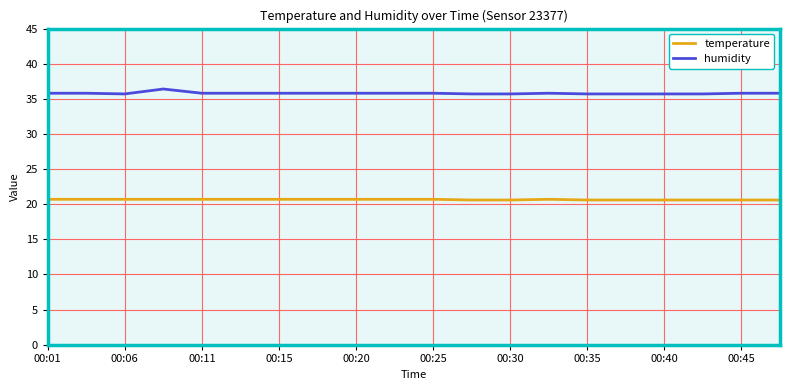

True or false: humidity and temperature intersect in this chart.

False